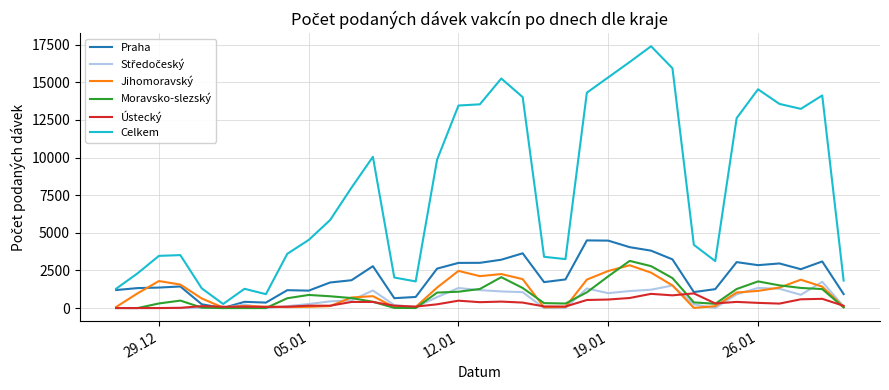

What is the maximum value shown in the chart?

17398